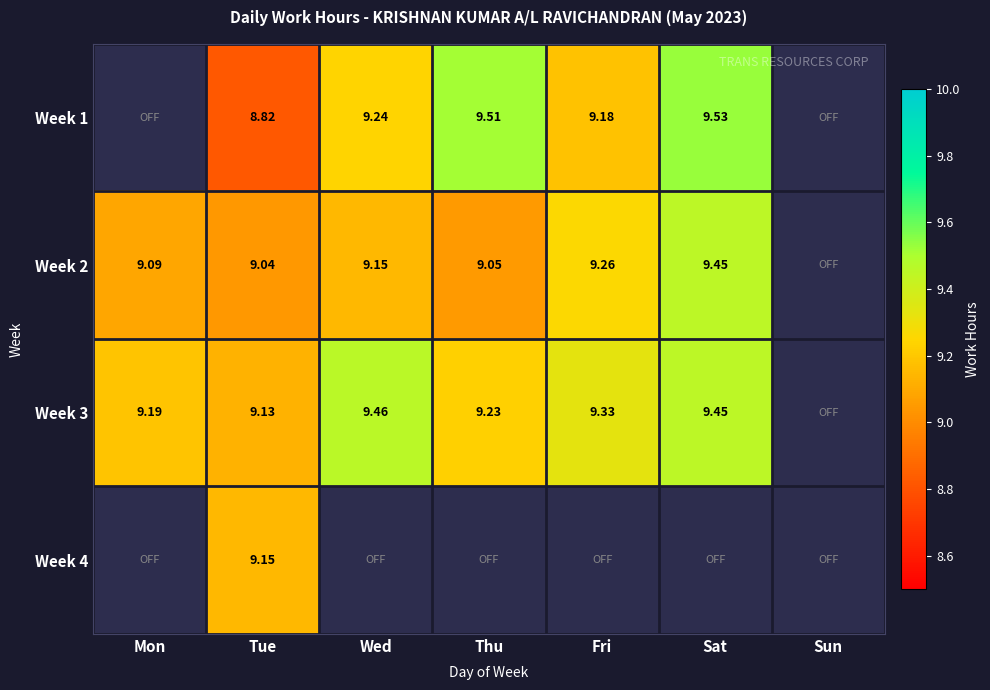

The Week 2 series shows 11.9 at Tue. True or false?

False